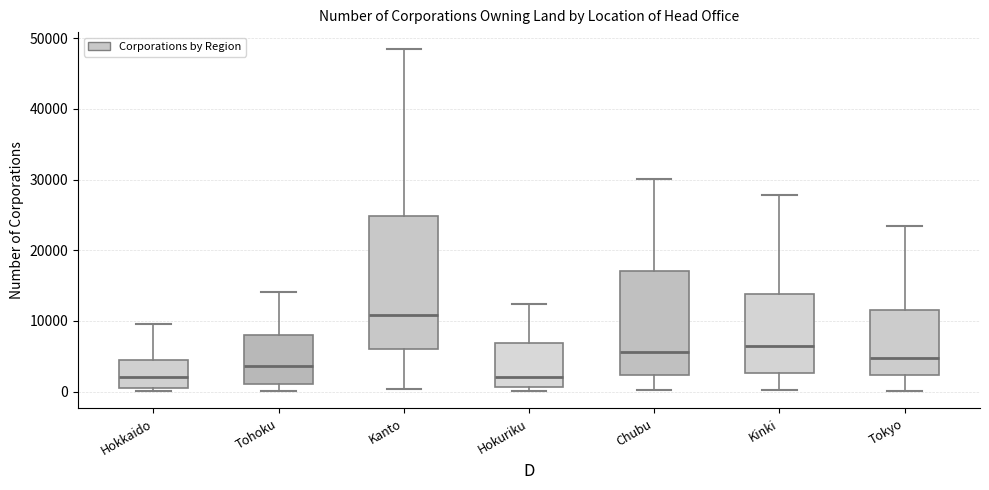

Reading left to right, read every box against the y-axis: the position of its median line, the range the box covers, and the ends of its whiskers. The values are not printed on the chart, so give them approximately, as read against the axis.

Hokkaido: median 2000, box 1000 to 5000, whiskers 0 to 10000
Tohoku: median 4000, box 1000 to 8000, whiskers 0 to 14000
Kanto: median 11000, box 6000 to 25000, whiskers 0 to 48000
Hokuriku: median 2000, box 1000 to 7000, whiskers 0 to 12000
Chubu: median 6000, box 2000 to 17000, whiskers 0 to 30000
Kinki: median 6000, box 3000 to 14000, whiskers 0 to 28000
Tokyo: median 5000, box 2000 to 12000, whiskers 0 to 23000